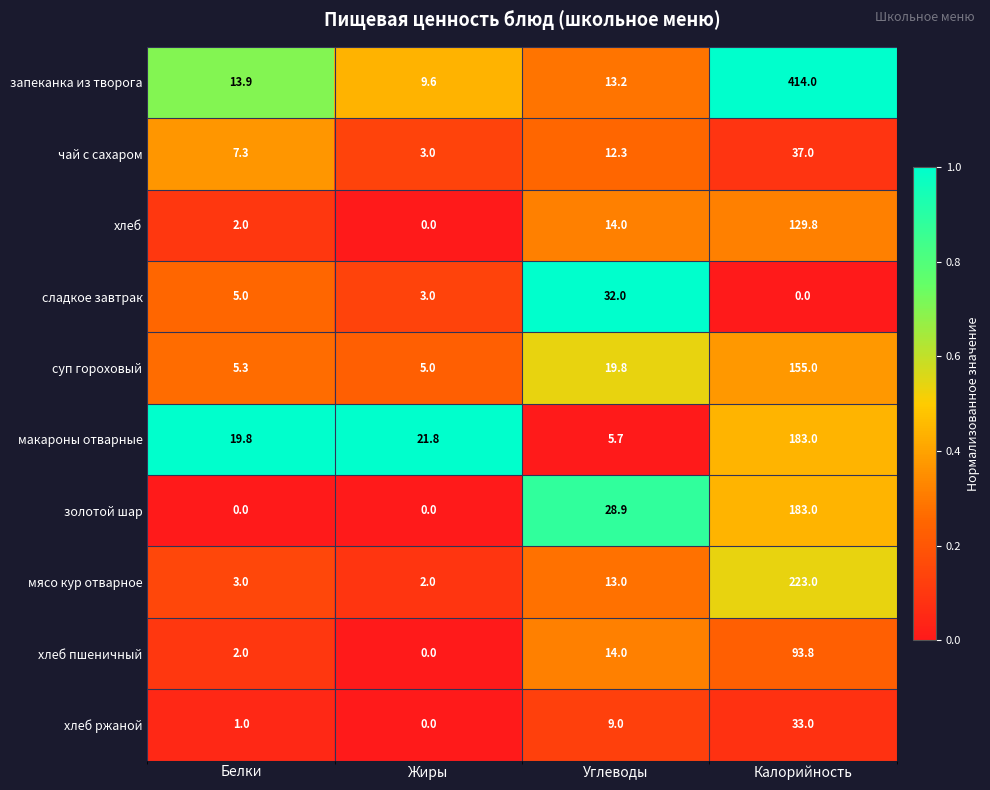

Rank the categories by запеканка из творога value from highest to lowest.

Калорийность, Белки, Углеводы, Жиры